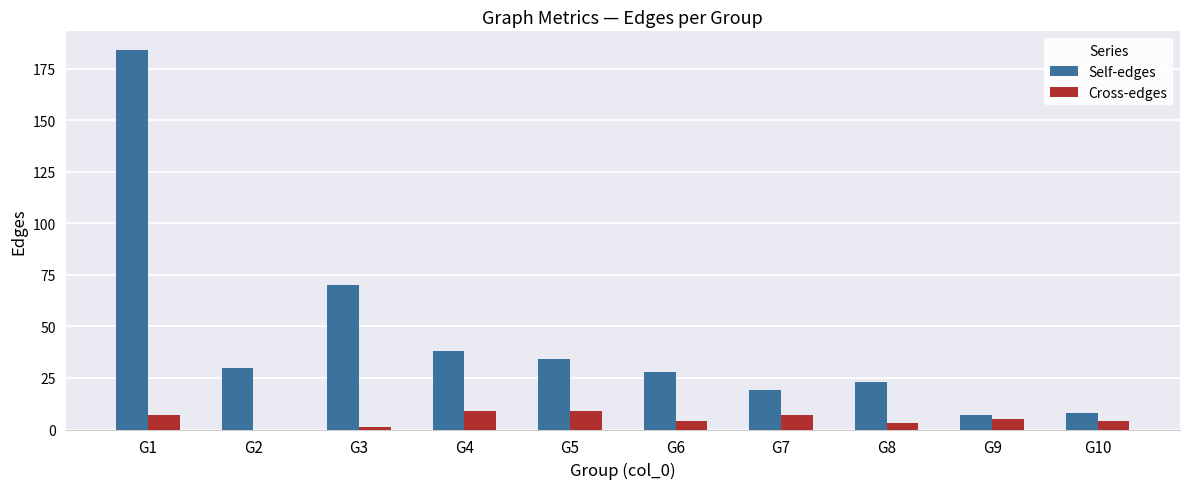

Are the bars horizontal?

No